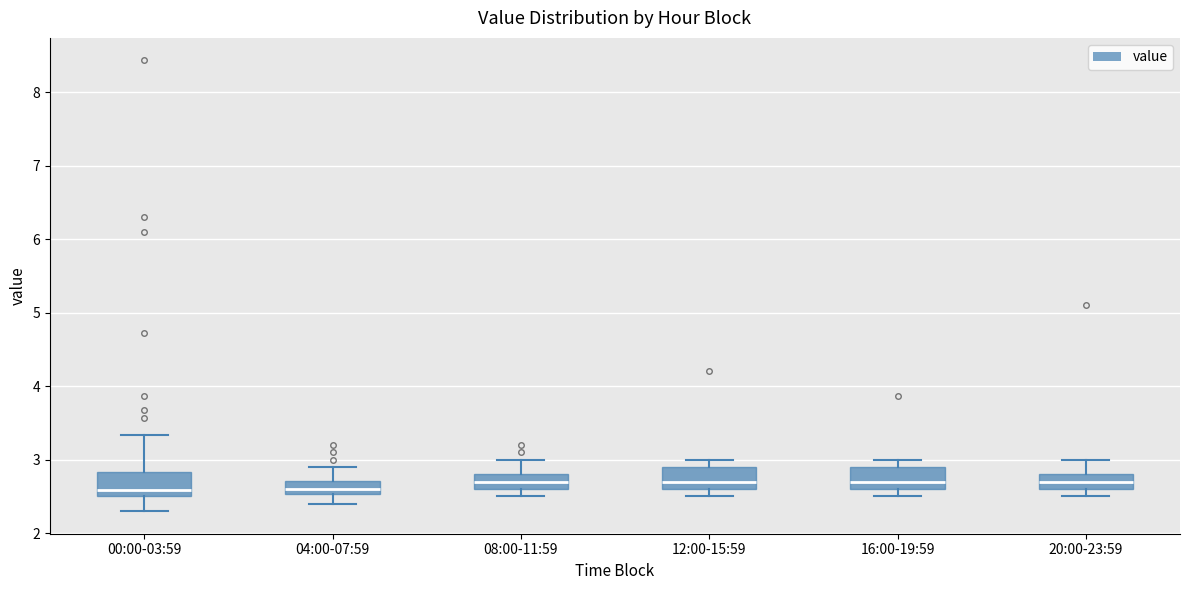

Reading left to right, transcribe this box plot: for each box, give where its median line is, the range the box spans, and where its two whiskers end, as read against the y-axis. The values are not printed on the chart, so give them approximately, as read against the axis.

00:00-03:59: median 2.6, box 2.5 to 2.8, whiskers 2.3 to 3.3
04:00-07:59: median 2.6, box 2.5 to 2.7, whiskers 2.4 to 2.9
08:00-11:59: median 2.7, box 2.6 to 2.8, whiskers 2.5 to 3.0
12:00-15:59: median 2.7, box 2.6 to 2.9, whiskers 2.5 to 3.0
16:00-19:59: median 2.7, box 2.6 to 2.9, whiskers 2.5 to 3.0
20:00-23:59: median 2.7, box 2.6 to 2.8, whiskers 2.5 to 3.0